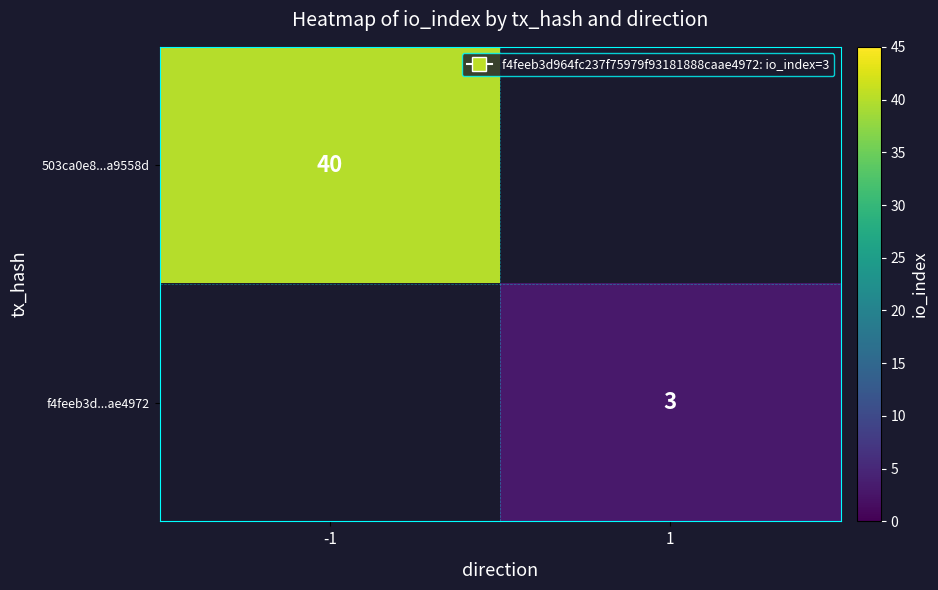

Count the number of categories in the chart.

2